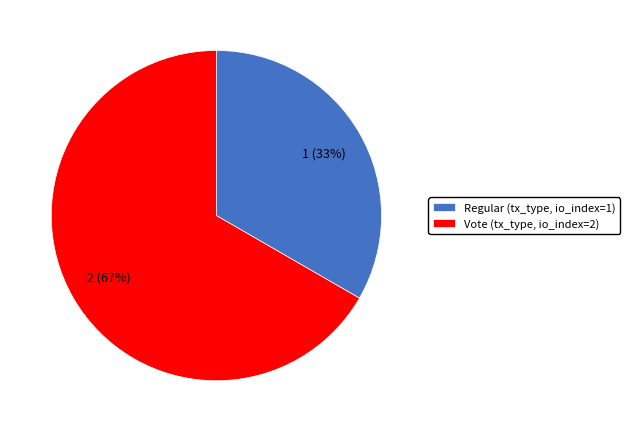

Which slice is the smallest?

Regular